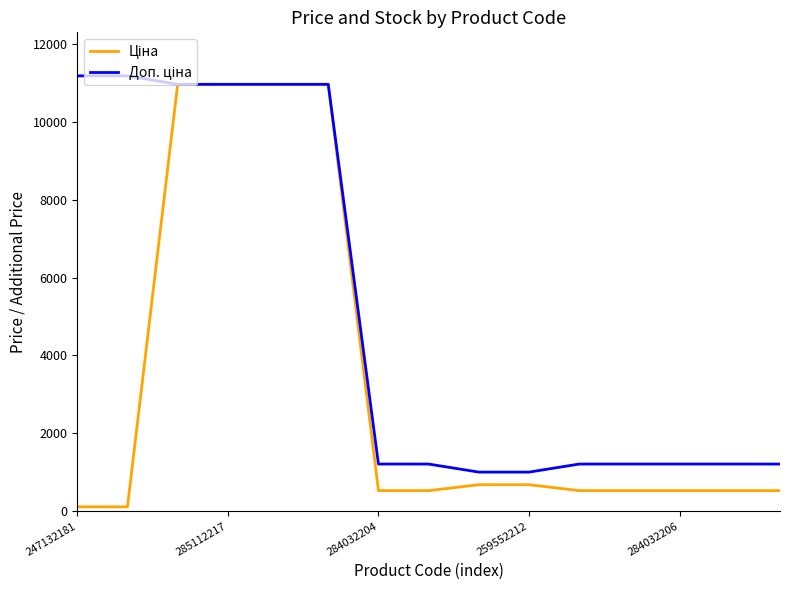

What is the maximum value shown in the chart?

11182.0